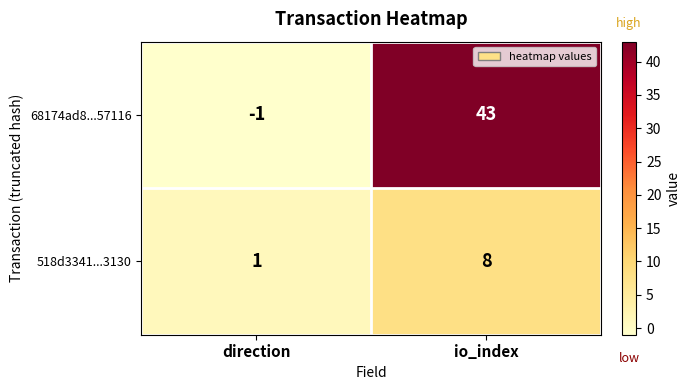

At which category does the chart reach its minimum across all series?

direction